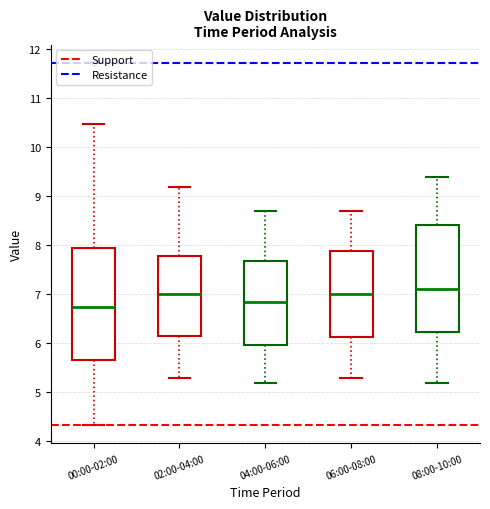

Reading left to right, transcribe this box plot: for each box, give where its median line is, the range the box spans, and where its two whiskers end, as read against the y-axis. The values are not printed on the chart, so give them approximately, as read against the axis.

00:00-02:00: median 6.8, box 5.7 to 7.9, whiskers 4.3 to 10.5
02:00-04:00: median 7.0, box 6.2 to 7.8, whiskers 5.3 to 9.2
04:00-06:00: median 6.9, box 6.0 to 7.7, whiskers 5.2 to 8.7
06:00-08:00: median 7.0, box 6.1 to 7.9, whiskers 5.3 to 8.7
08:00-10:00: median 7.1, box 6.2 to 8.4, whiskers 5.2 to 9.4